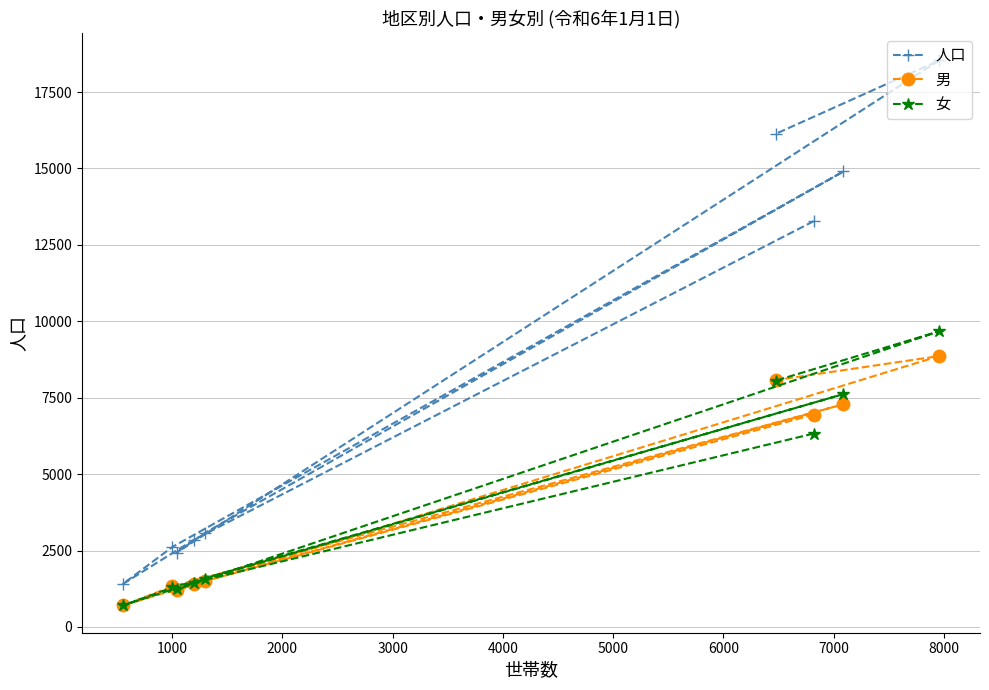

What are all the series names shown in the legend?

人口, 男, 女